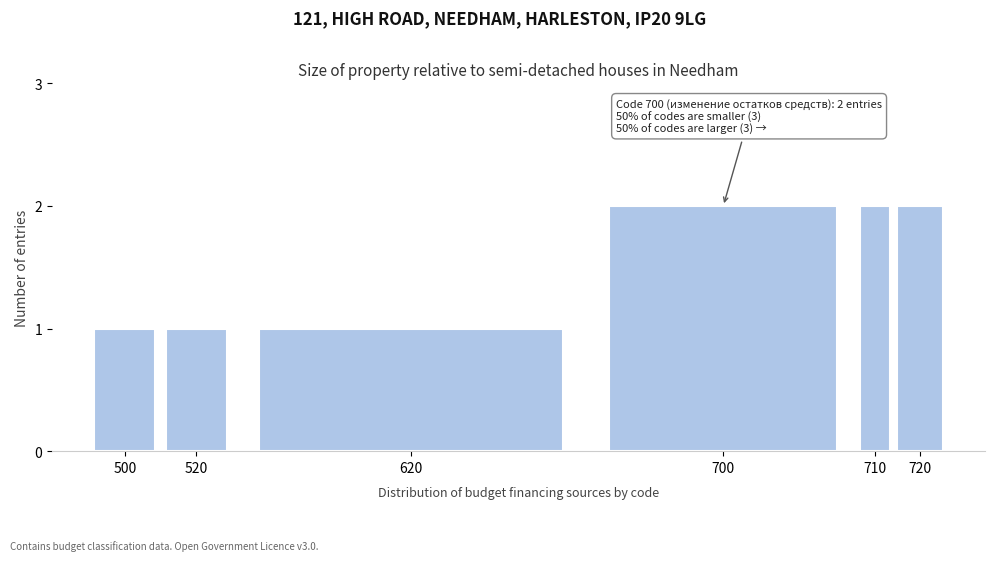

Reading left to right, extract all data points from this chart.

1	1	1	2	2	2